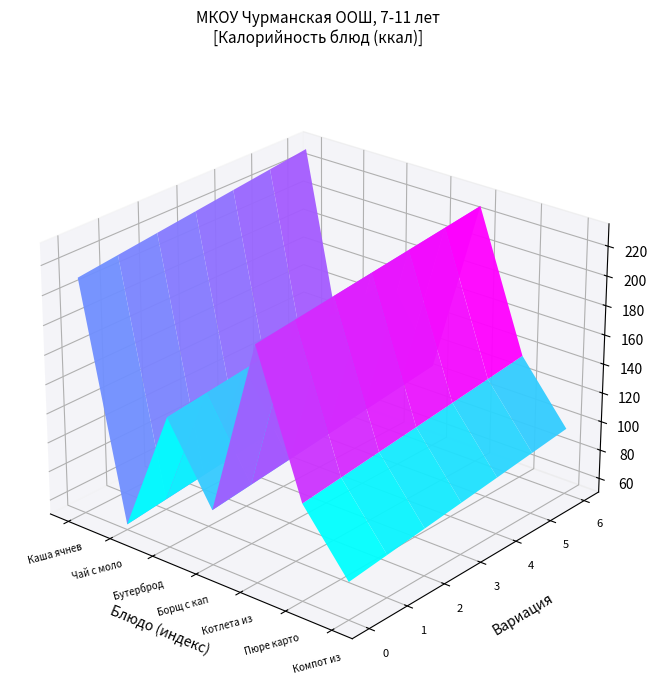

Is the value of Борщ с капустой и картофелем at 5 greater than the value of Бутерброд с сыром at 0?

No